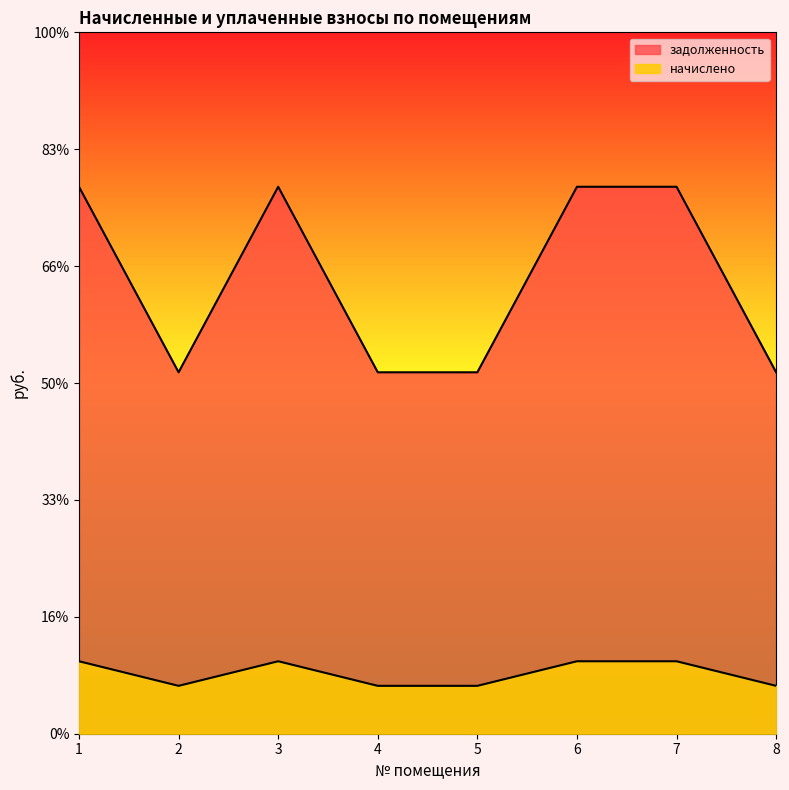

The value of задолженность at 6 is 40241.0. True or false?

False